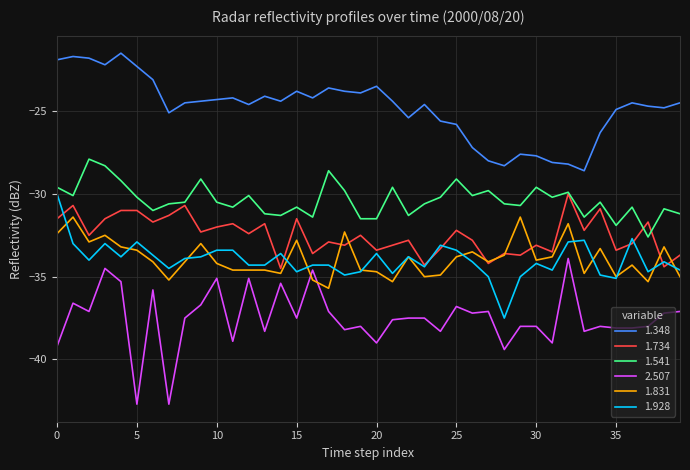

Which series has the largest total across all categories?

1.348